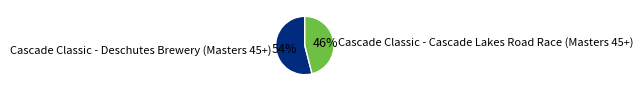

Which slice is the smallest?

Cascade Classic - Cascade Lakes Road Race (Masters 45+)